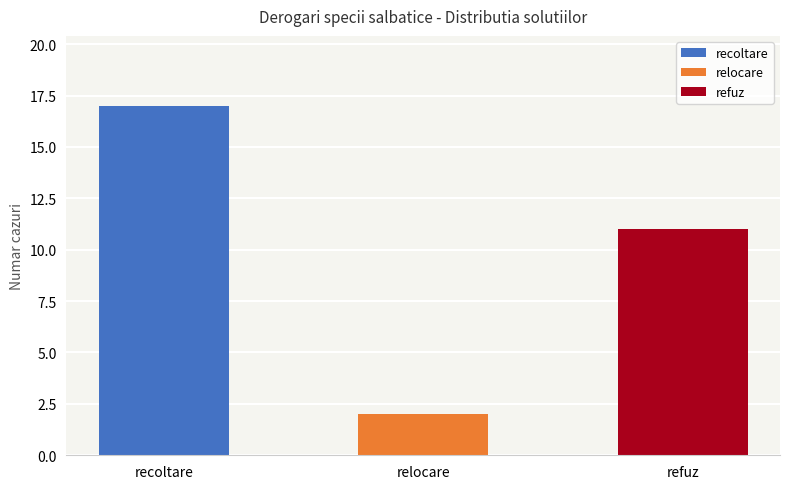

What is the minimum value shown in the chart?

2